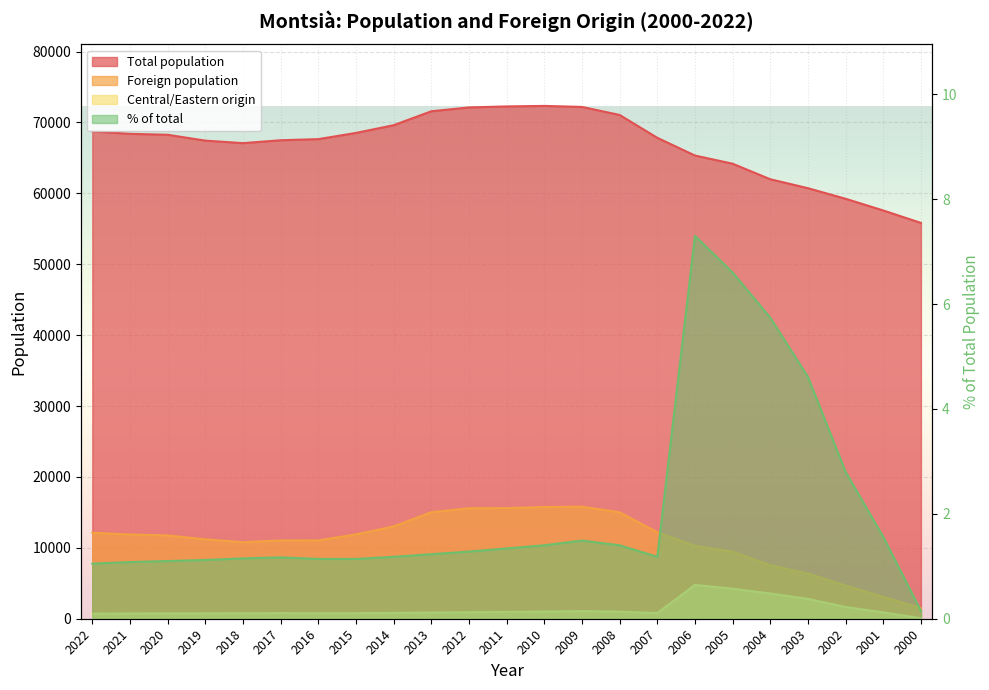

What is the average value of the % of total series?

2.1